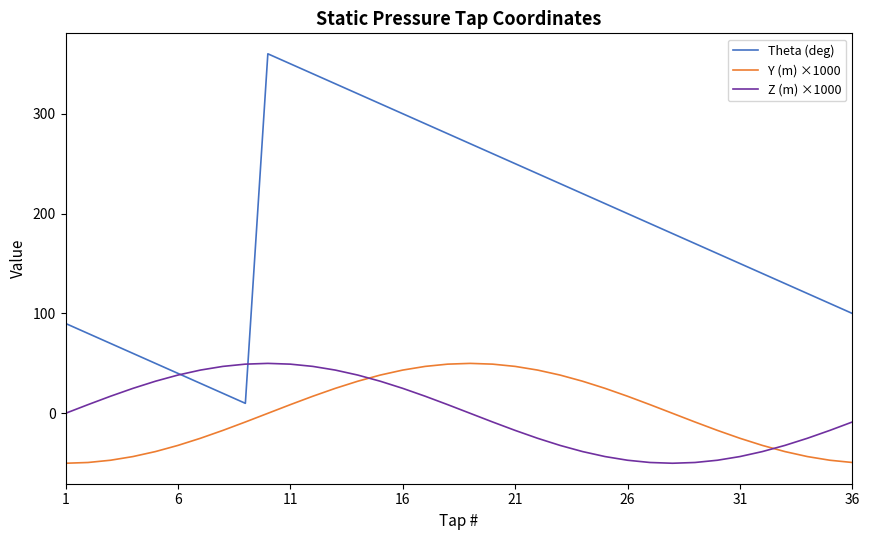

Which series has the largest total across all categories?

Theta (deg)